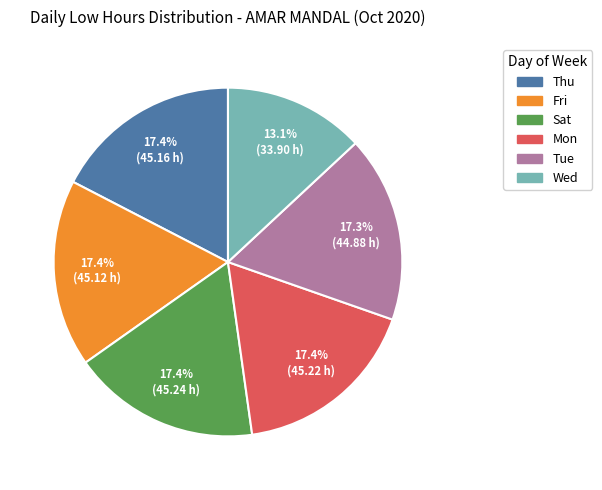

Does any single category account for the majority?

No